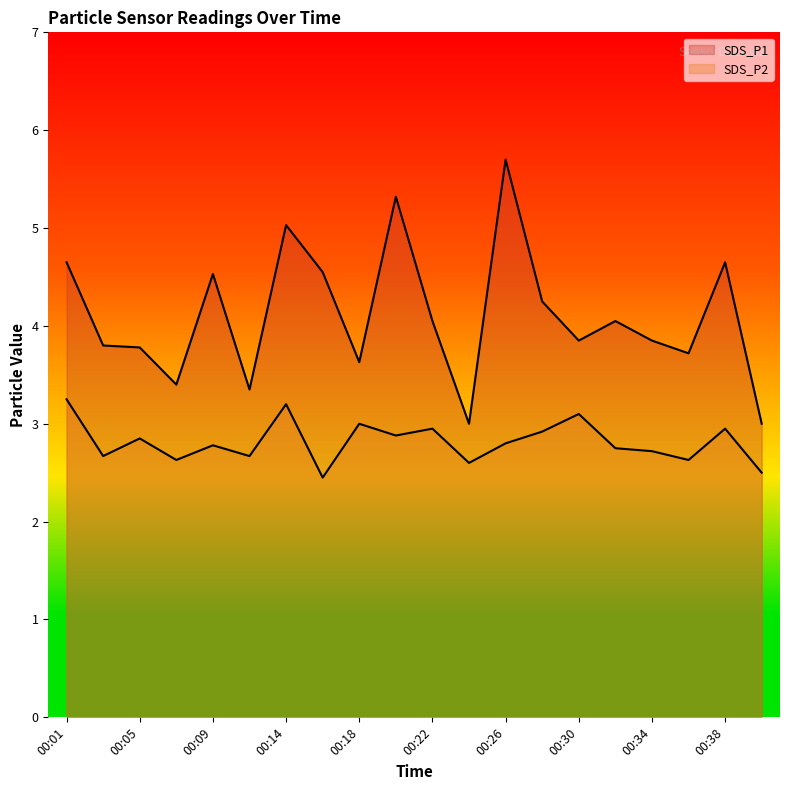

Is the value of SDS_P2 at 00:03 greater than the value of SDS_P1 at 00:24?

No